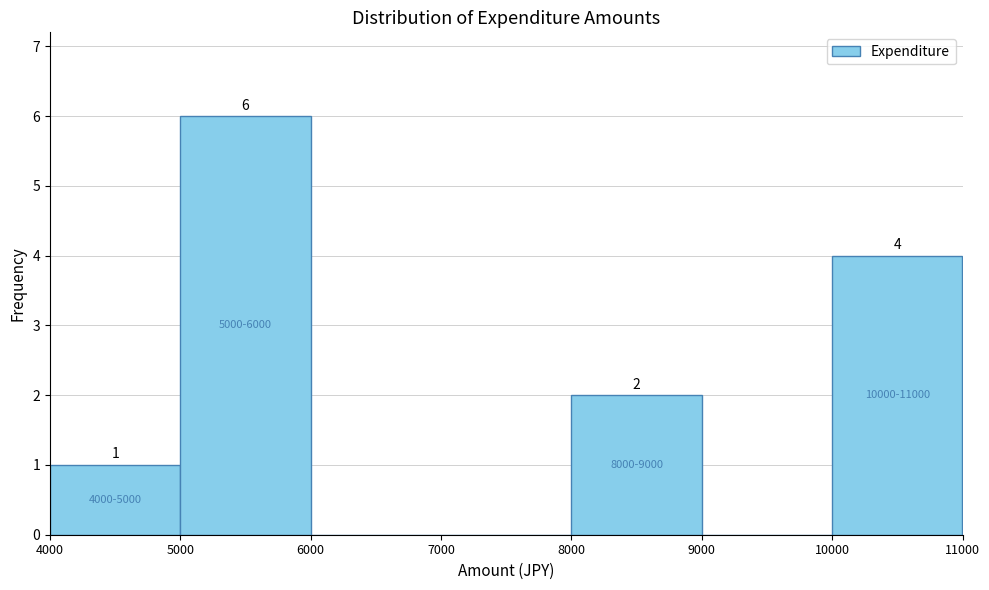

Which range on the x-axis has the tallest bar?

5000 to 6000